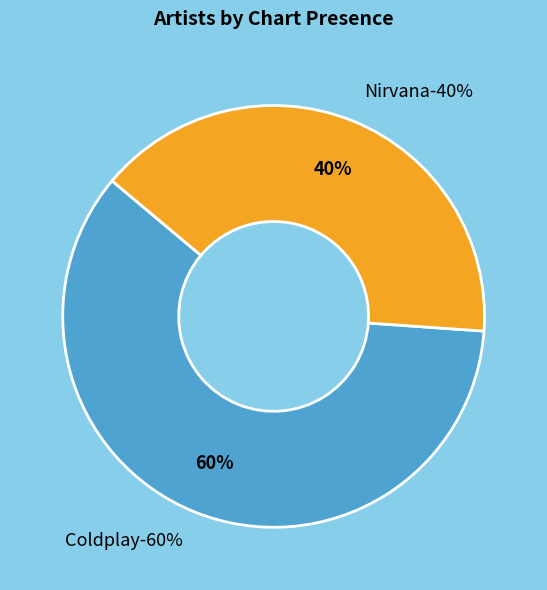

Is there a majority slice in this chart?

Yes